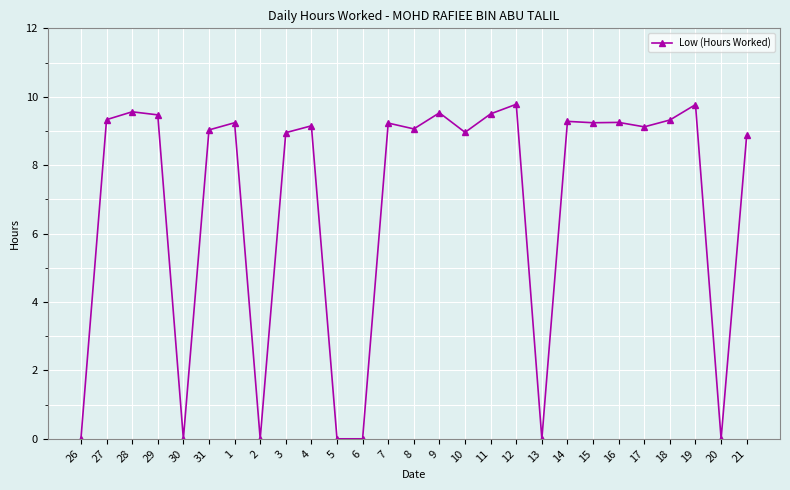

What is the greatest value displayed?

9.8